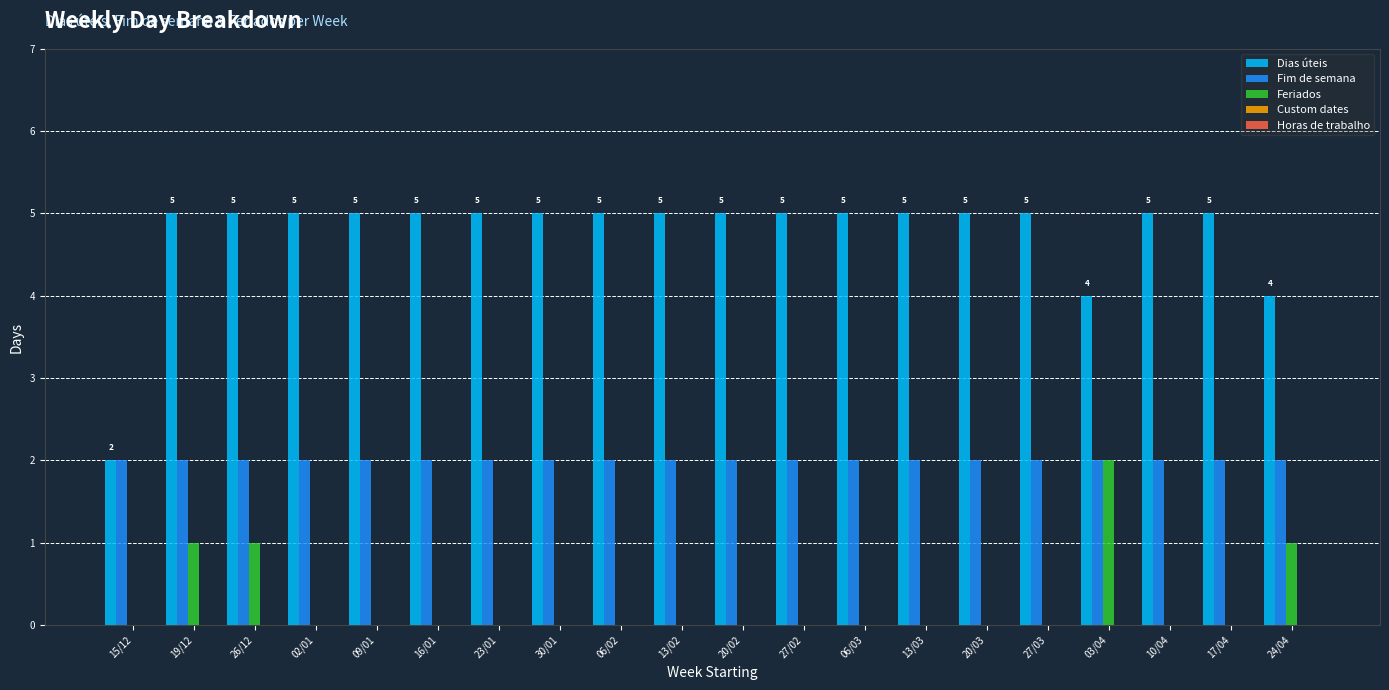

What is the sum of all Fim de semana values?

40